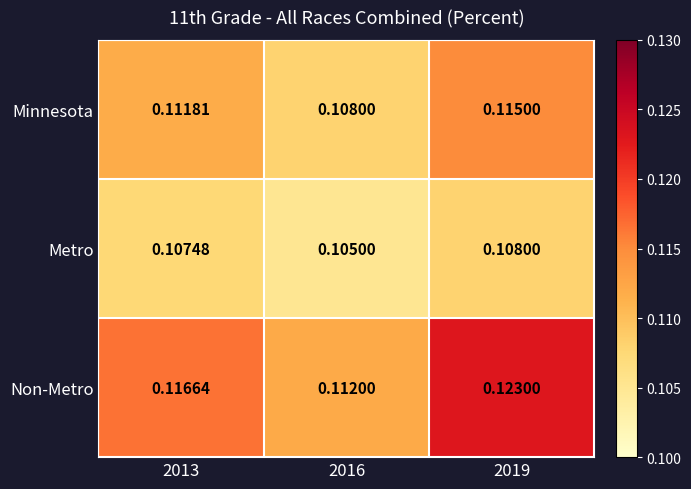

Which series has the widest spread of values?

Non-Metro